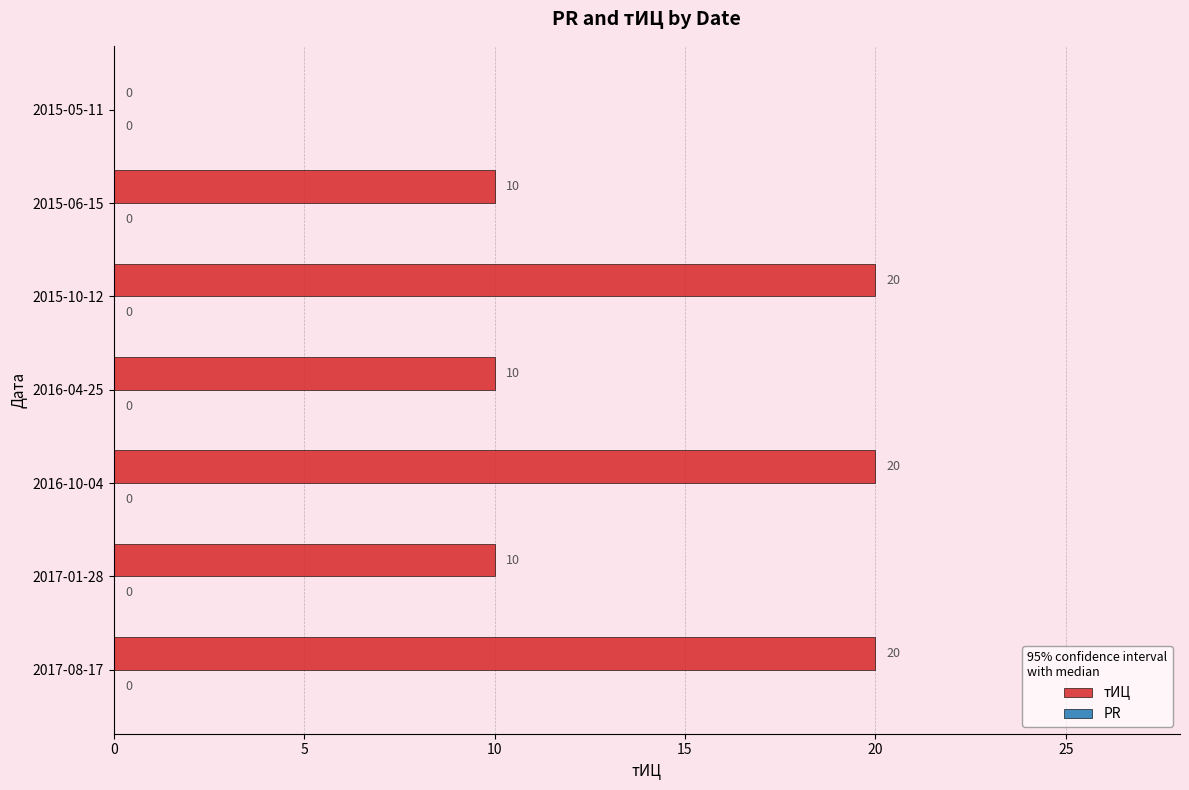

The value at 2017-08-17 is 20. True or false?

True